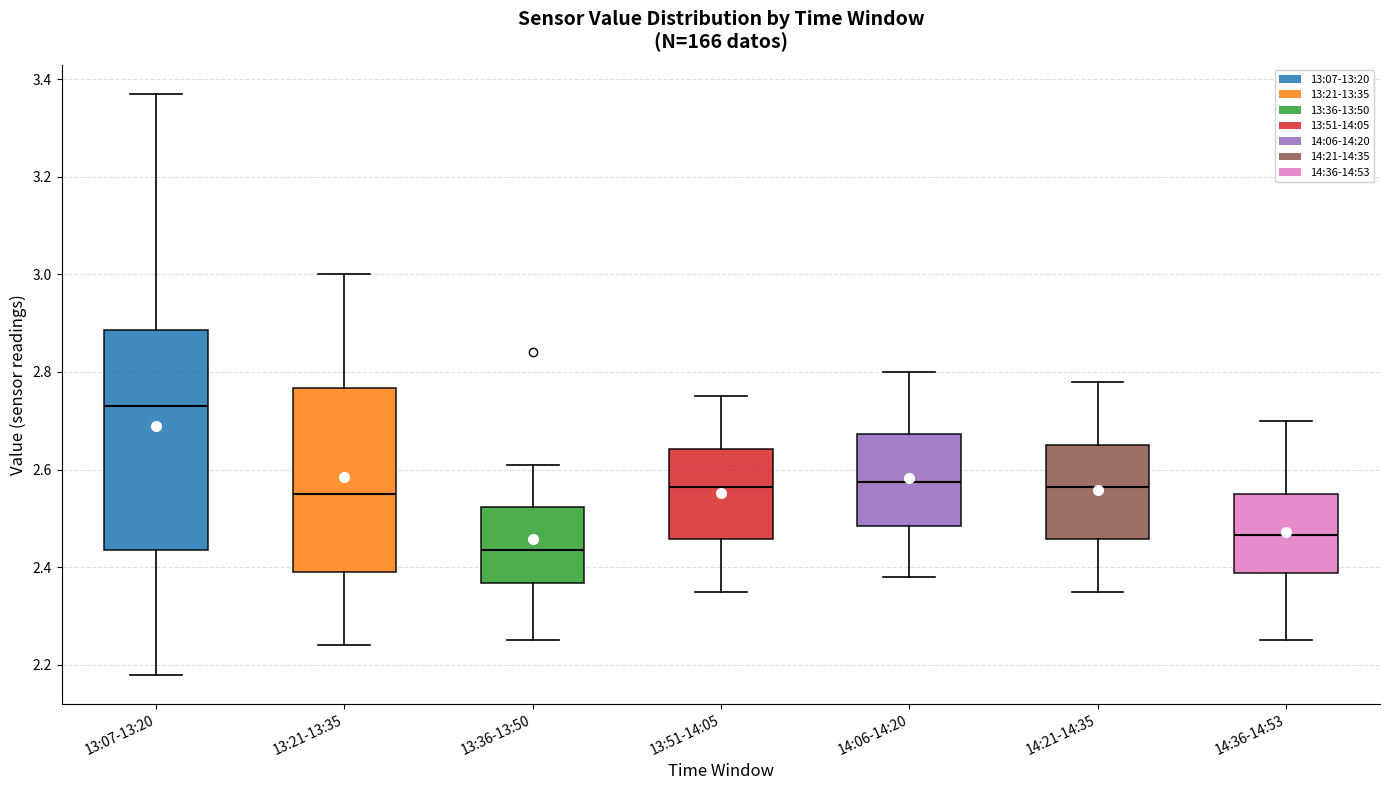

Reading left to right, read every box against the y-axis: the position of its median line, the range the box covers, and the ends of its whiskers. The values are not printed on the chart, so give them approximately, as read against the axis.

13:07-13:20: median 2.74, box 2.44 to 2.88, whiskers 2.18 to 3.38
13:21-13:35: median 2.56, box 2.40 to 2.76, whiskers 2.24 to 3.00
13:36-13:50: median 2.44, box 2.36 to 2.52, whiskers 2.26 to 2.62
13:51-14:05: median 2.56, box 2.46 to 2.64, whiskers 2.36 to 2.76
14:06-14:20: median 2.58, box 2.48 to 2.68, whiskers 2.38 to 2.80
14:21-14:35: median 2.56, box 2.46 to 2.66, whiskers 2.36 to 2.78
14:36-14:53: median 2.46, box 2.38 to 2.56, whiskers 2.26 to 2.70